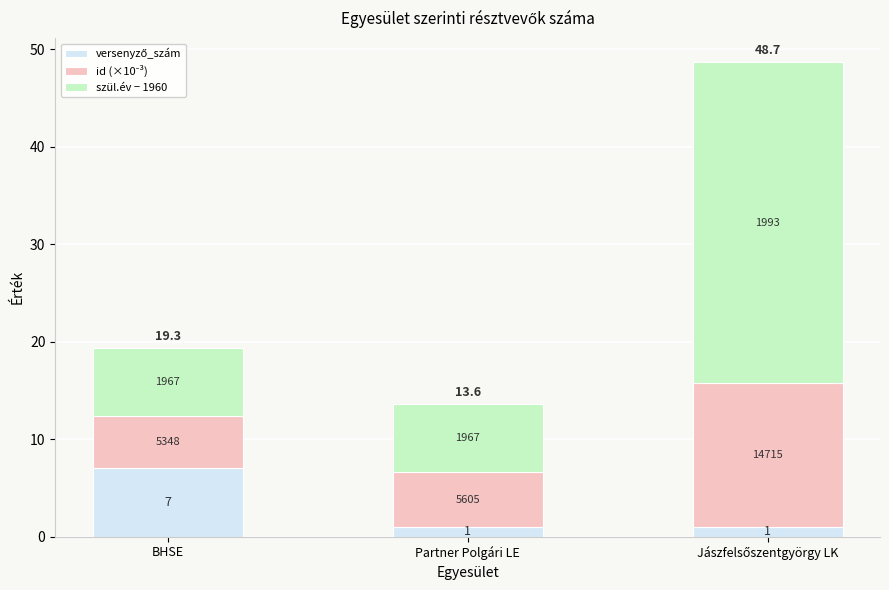

Which series has the largest range (max minus min)?

szül.év − 1960